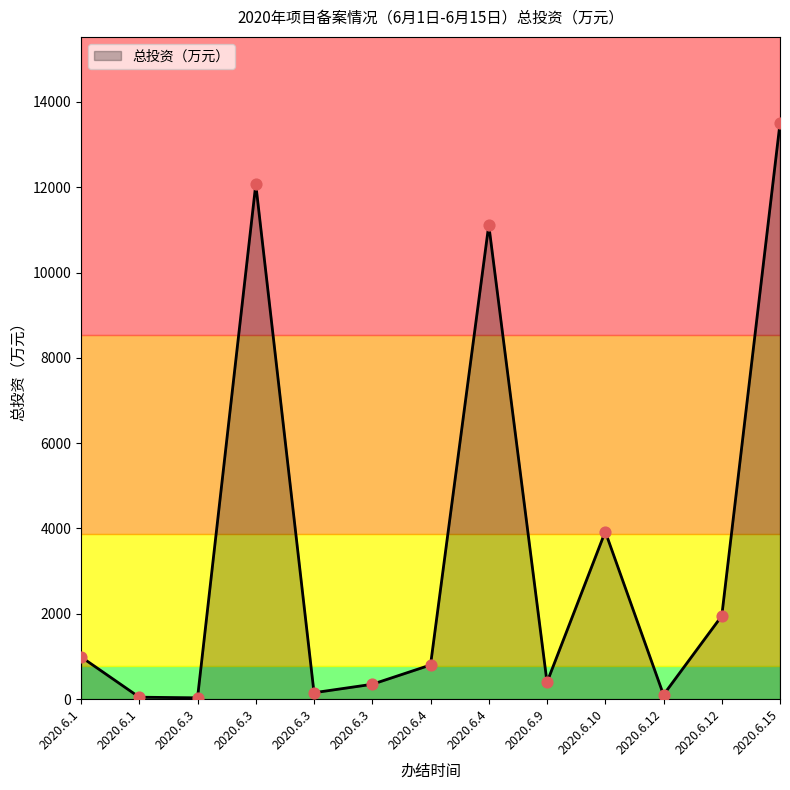

What is the ratio of the value at 2020.6.3 to the value at 2020.6.12?

1.5